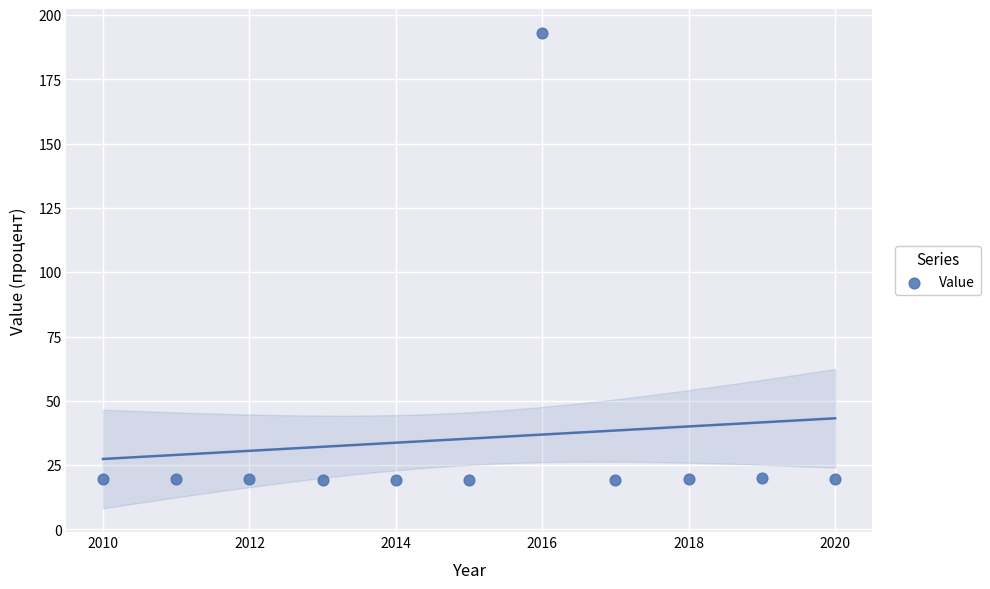

What is the average X value?

2015.0